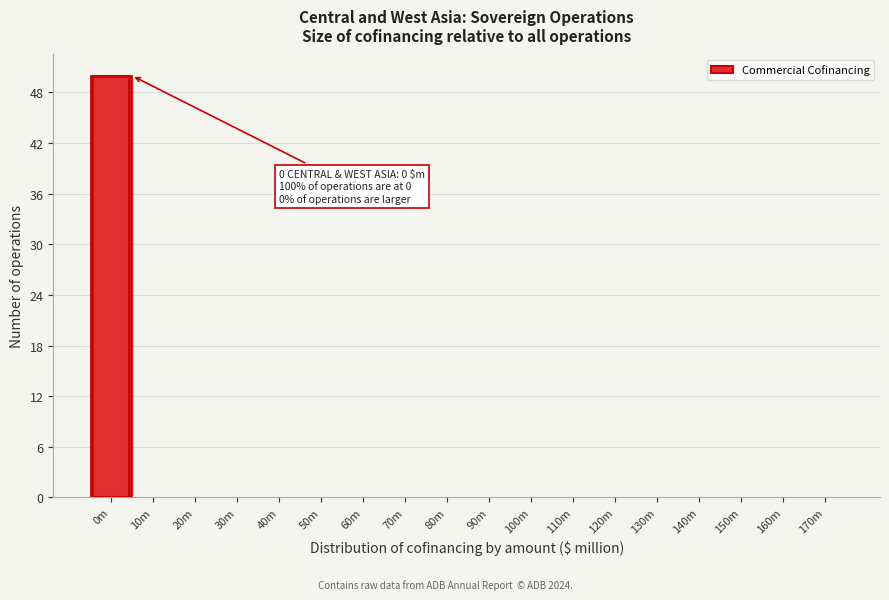

Reading right to left, what are all the values shown in this chart?

170m=0	160m=0	150m=0	140m=0	130m=0	120m=0	110m=0	100m=0	90m=0	80m=0	70m=0	60m=0	50m=0	40m=0	30m=0	20m=0	10m=0	0m=50